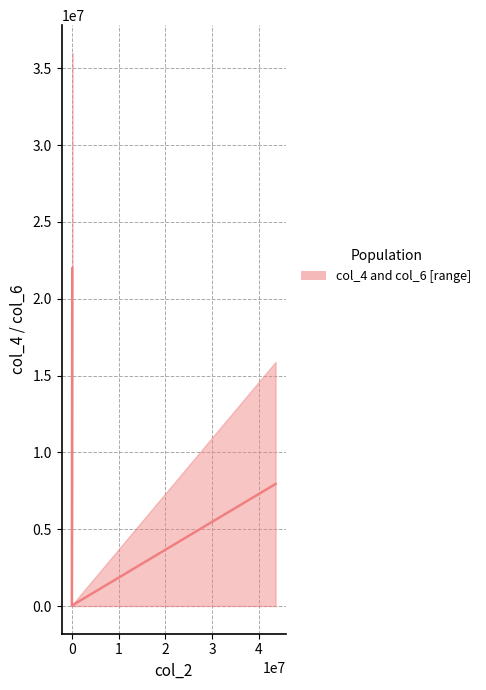

How many lines are shown in the chart?

1